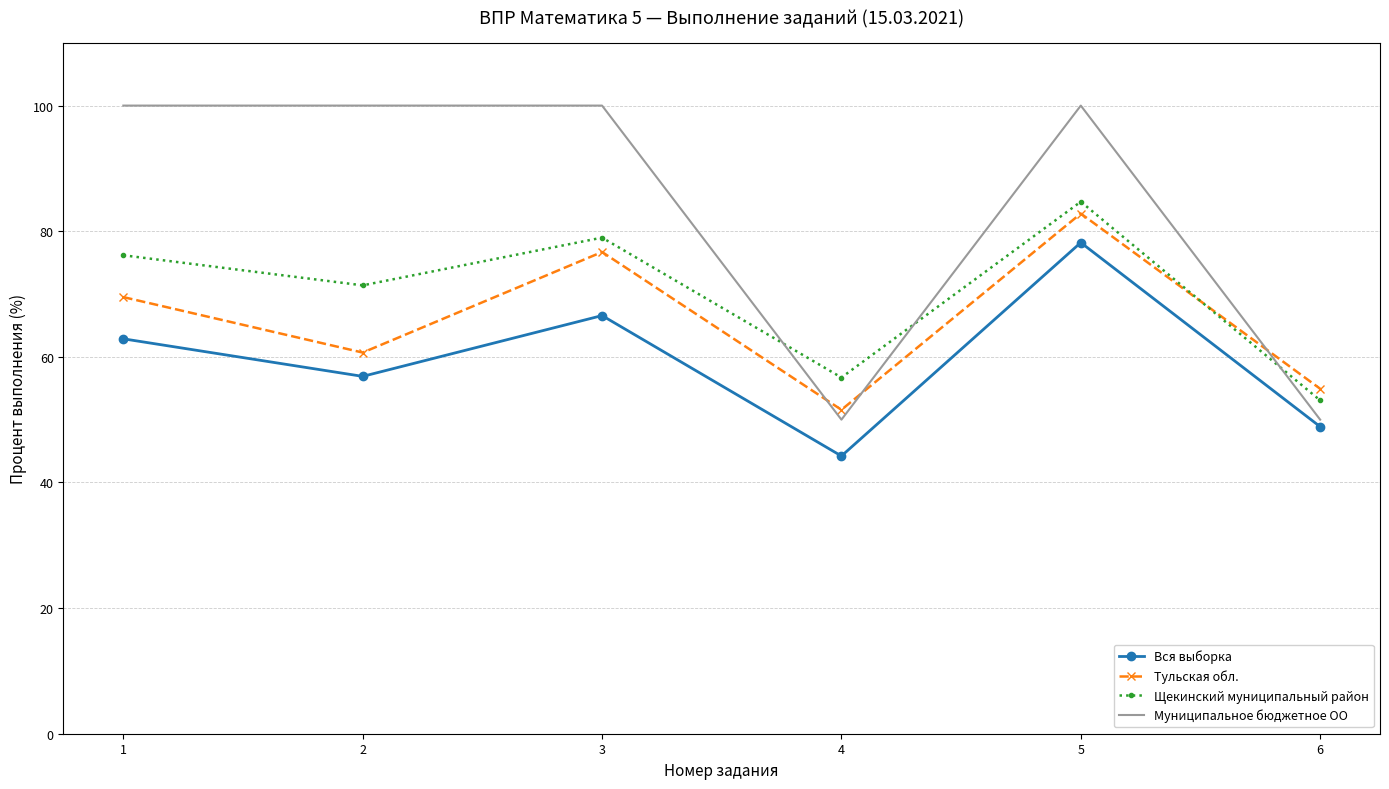

True or false: Тульская обл. has more than 1 interior local peaks.

True